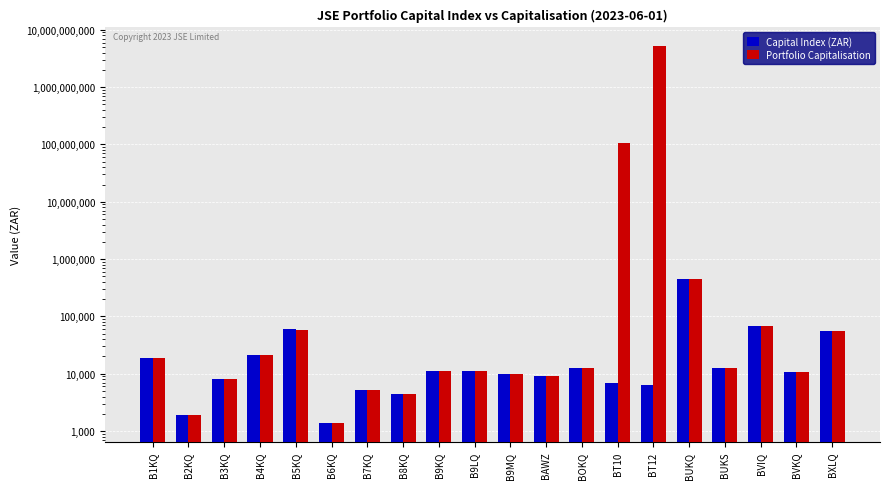

The value of Portfolio Capitalisation at B2KQ is 2926.3. True or false?

False